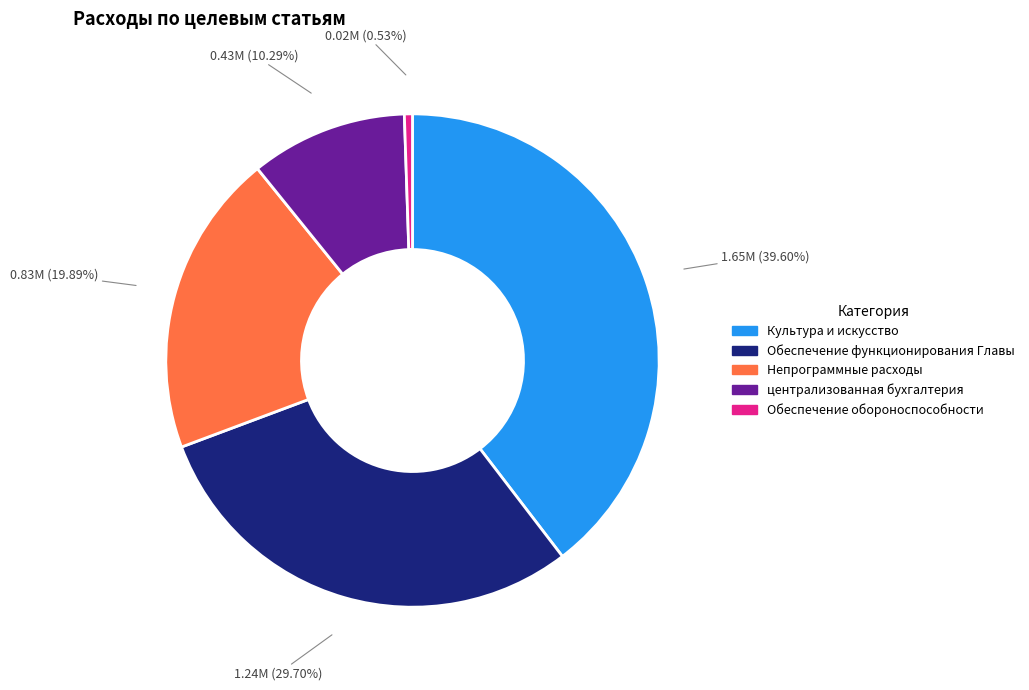

Combined, what portion of the pie is Непрограммные расходы and Обеспечение функционирования Главы?

49.6%